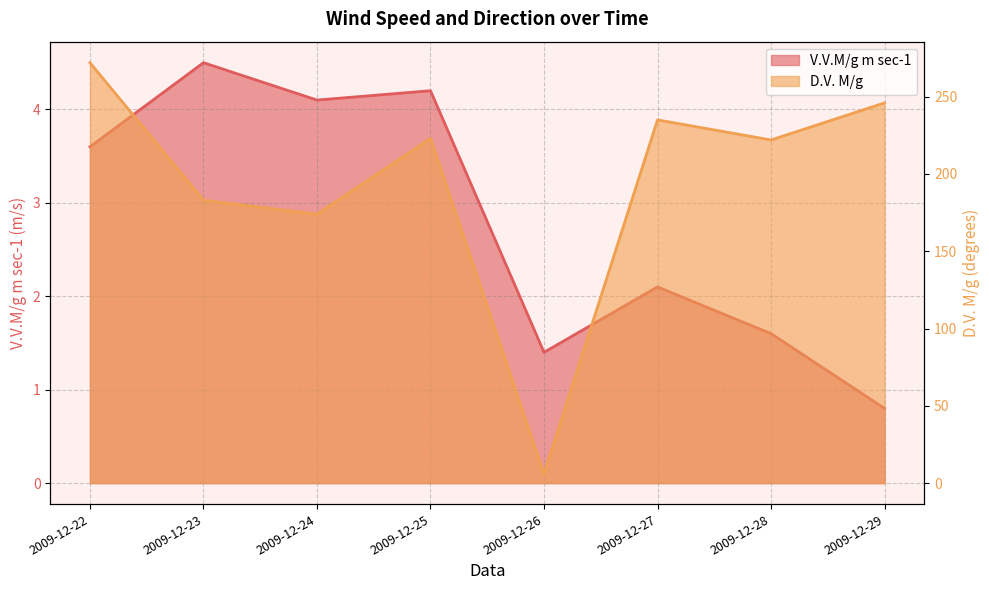

What is the sum of the D.V. M/g values at 2009-12-29 and 2009-12-22?

518.0